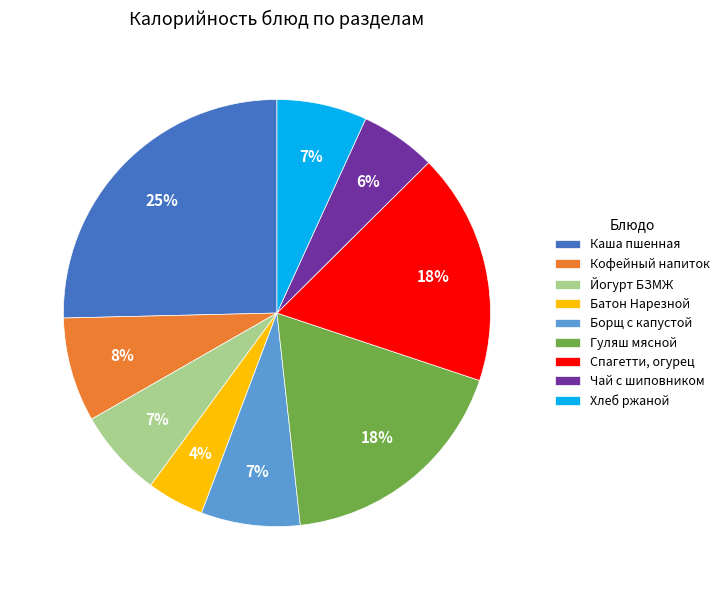

True or false: Гуляш мясной accounts for 29% of the total.

False